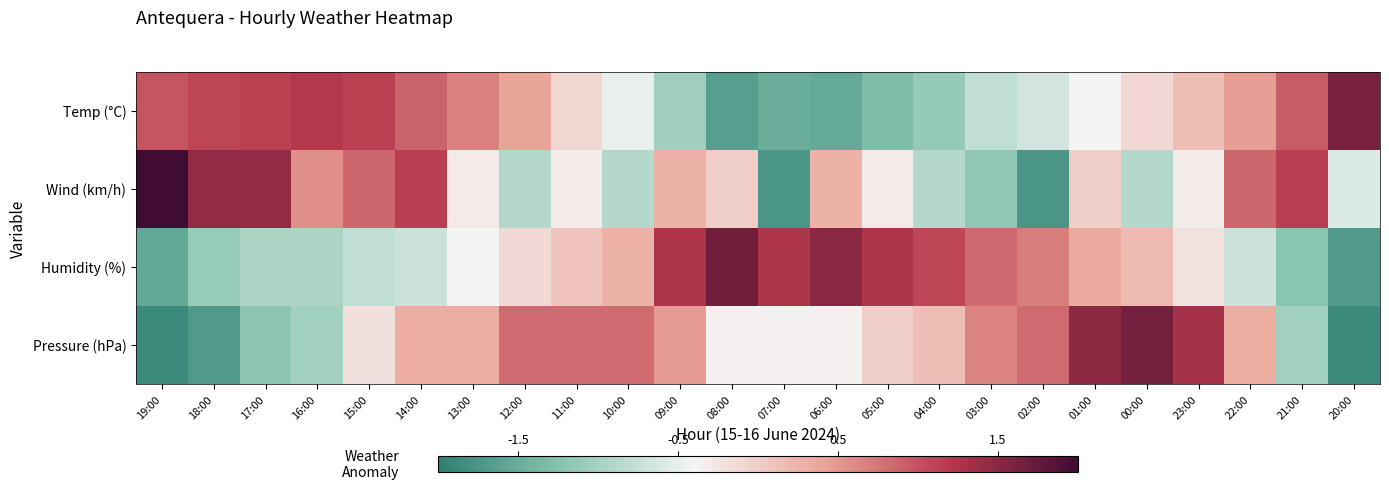

Which series has the widest spread of values?

Wind (km/h)